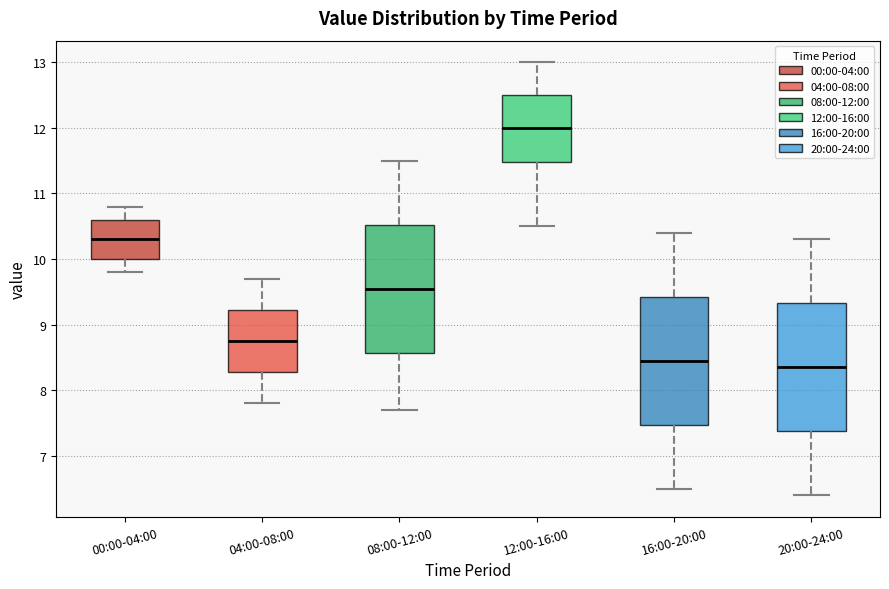

Reading left to right, transcribe this box plot: for each box, give where its median line is, the range the box spans, and where its two whiskers end, as read against the y-axis. The values are not printed on the chart, so give them approximately, as read against the axis.

00:00-04:00: median 10.3, box 10.0 to 10.6, whiskers 9.8 to 10.8
04:00-08:00: median 8.8, box 8.3 to 9.2, whiskers 7.8 to 9.7
08:00-12:00: median 9.6, box 8.6 to 10.5, whiskers 7.7 to 11.5
12:00-16:00: median 12.0, box 11.5 to 12.5, whiskers 10.5 to 13.0
16:00-20:00: median 8.5, box 7.5 to 9.4, whiskers 6.5 to 10.4
20:00-24:00: median 8.4, box 7.4 to 9.3, whiskers 6.4 to 10.3